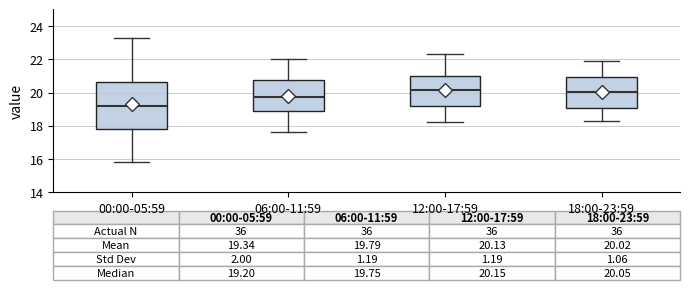

Which box's median line is the lowest?

00:00-05:59